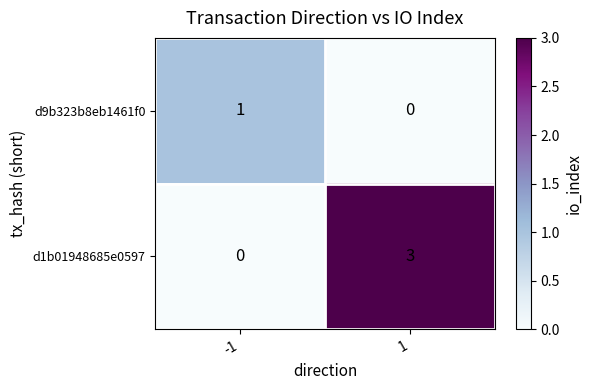

At which category is the sum across all series the highest?

1